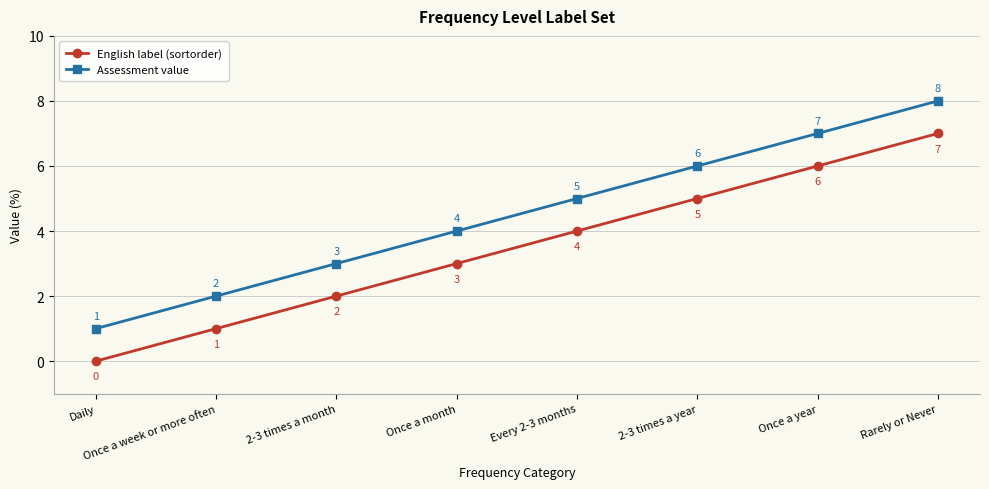

The value of Assessment value at Once a week or more often is 2. True or false?

True